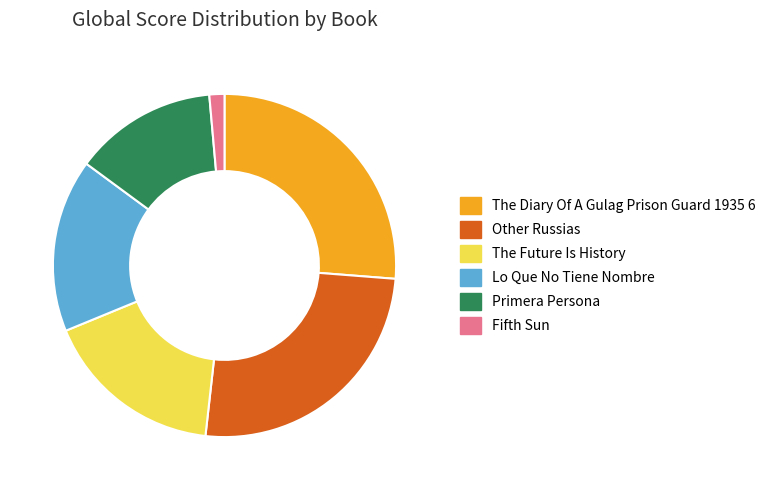

Which slice is the largest?

The Diary Of A Gulag Prison Guard 1935 6